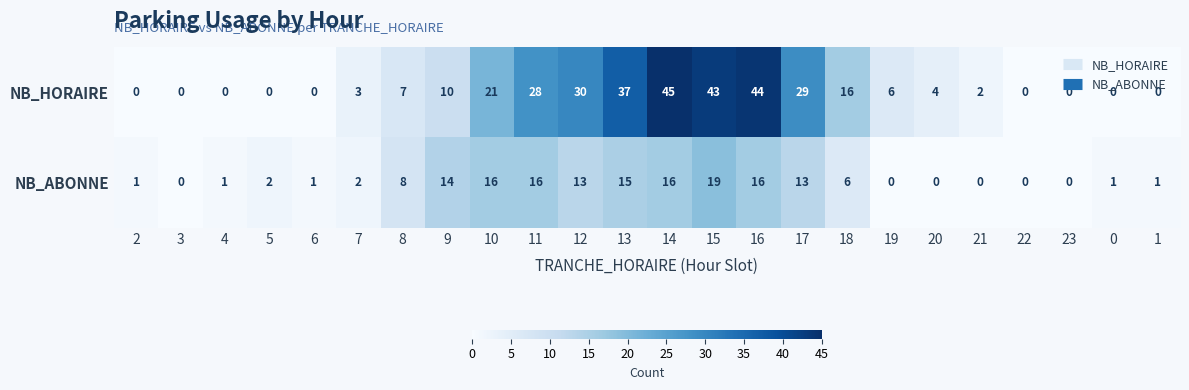

True or false: NB_ABONNE has a value of 1 at 1.

True